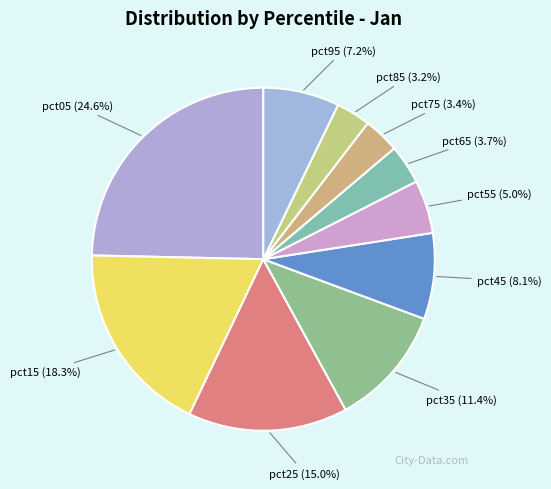

Combined, do pct35 and pct95 account for over 50%?

No